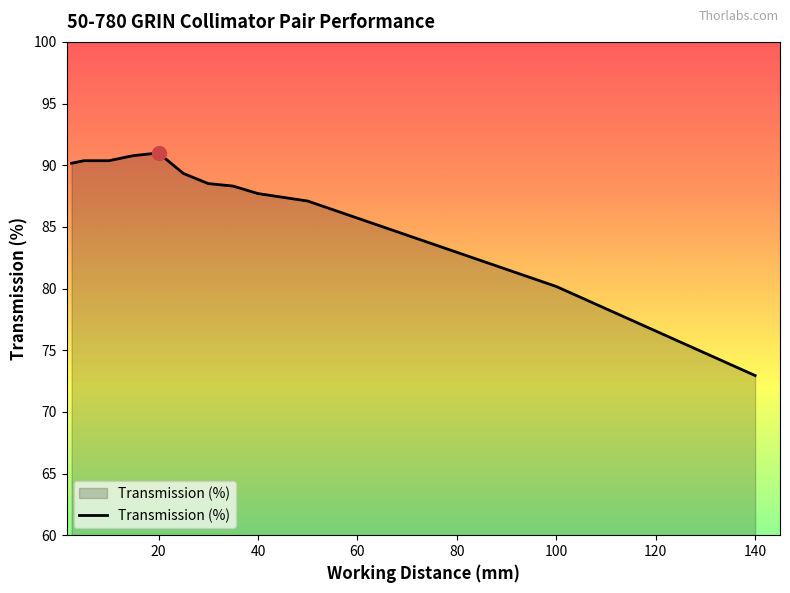

What is the greatest value displayed?

91.0